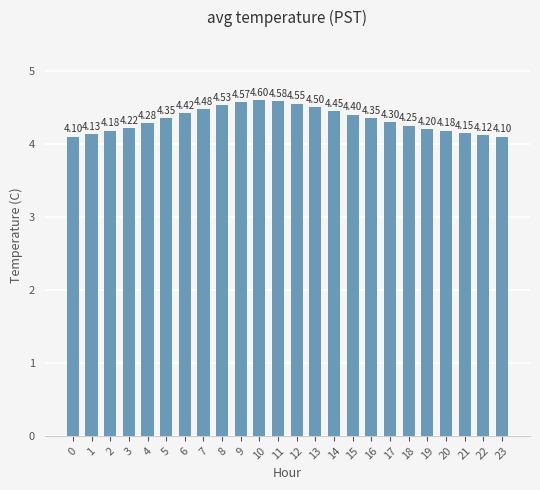

What is the difference between the second highest and second lowest values?

0.5